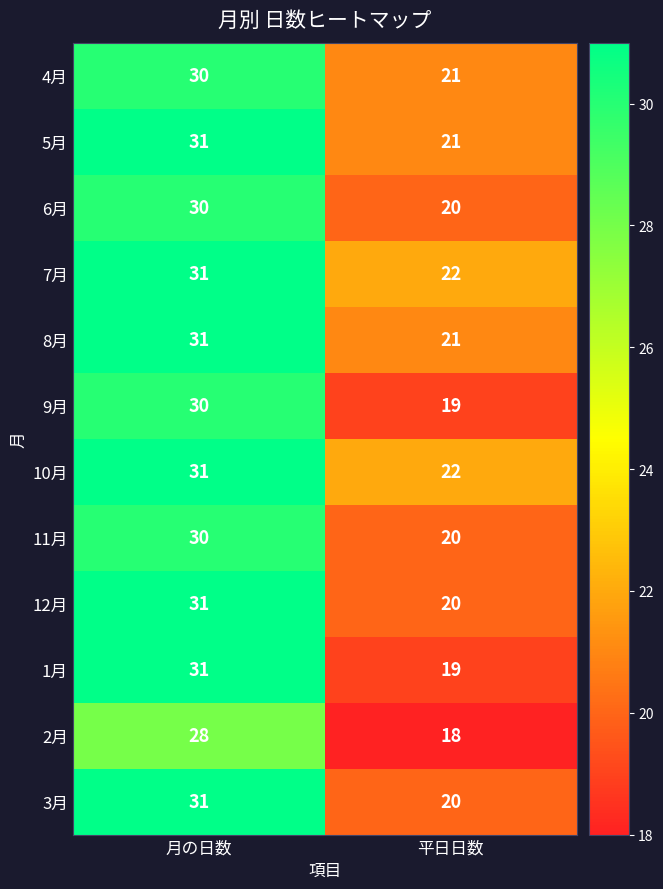

How many data points does each series have?

2